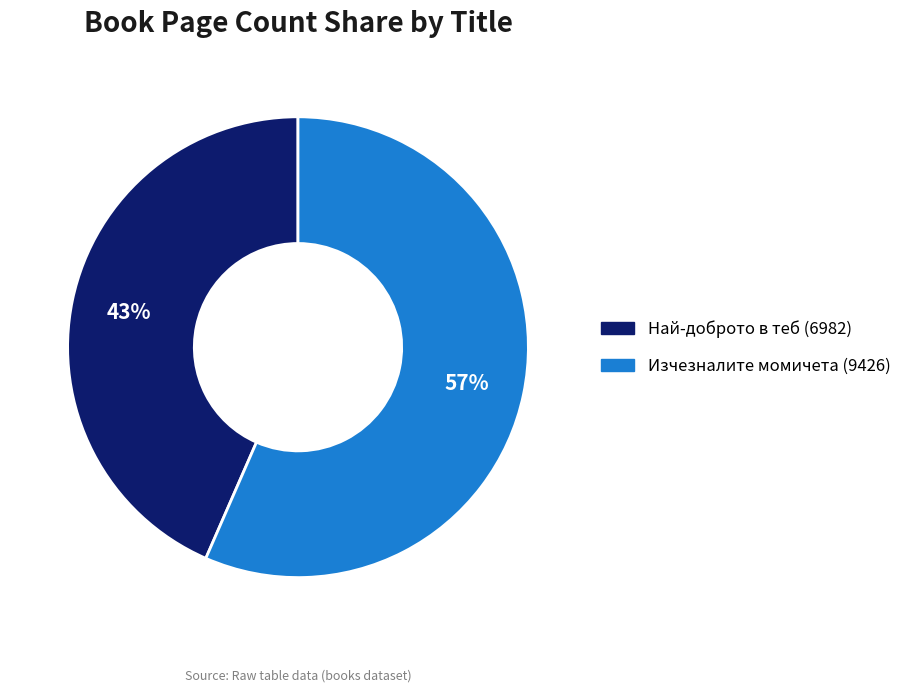

To the nearest percent, what is the combined percentage of Изчезналите момичета (9426) and Най-доброто в теб (6982)?

100%